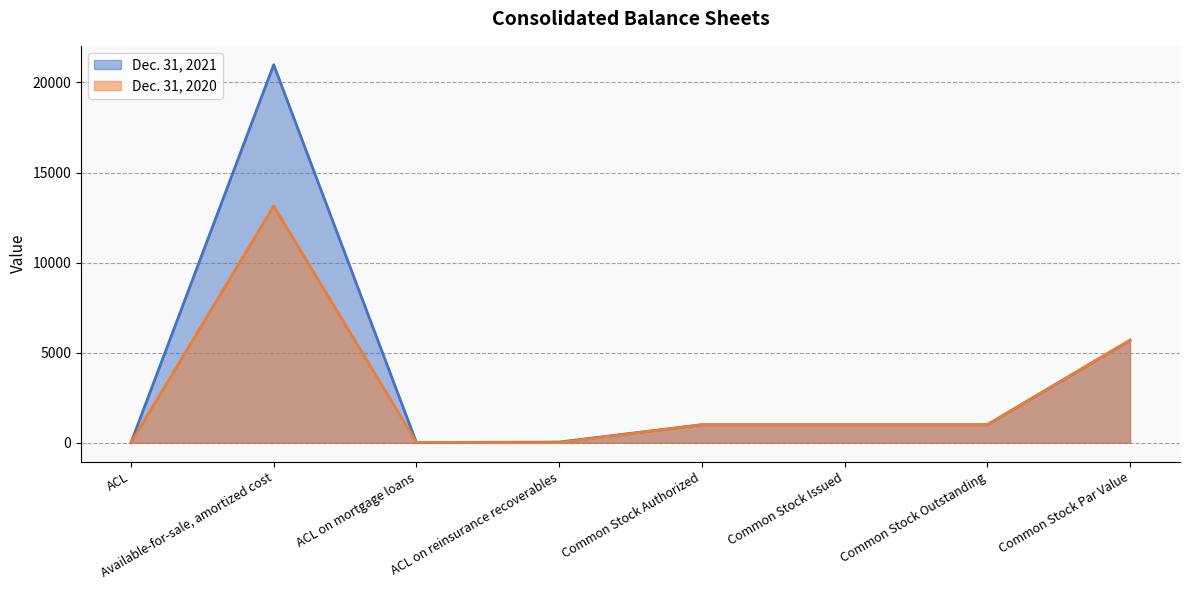

Is it true that Dec. 31, 2021 equals 37562 at Available-for-sale, amortized cost?

False